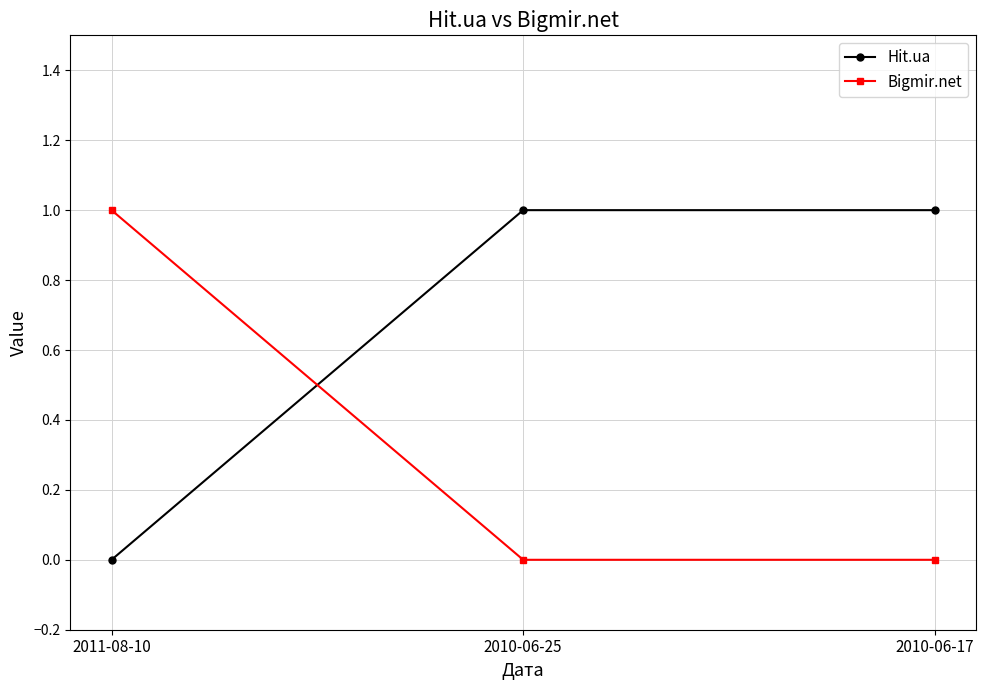

What position from the left is 2010-06-25?

2